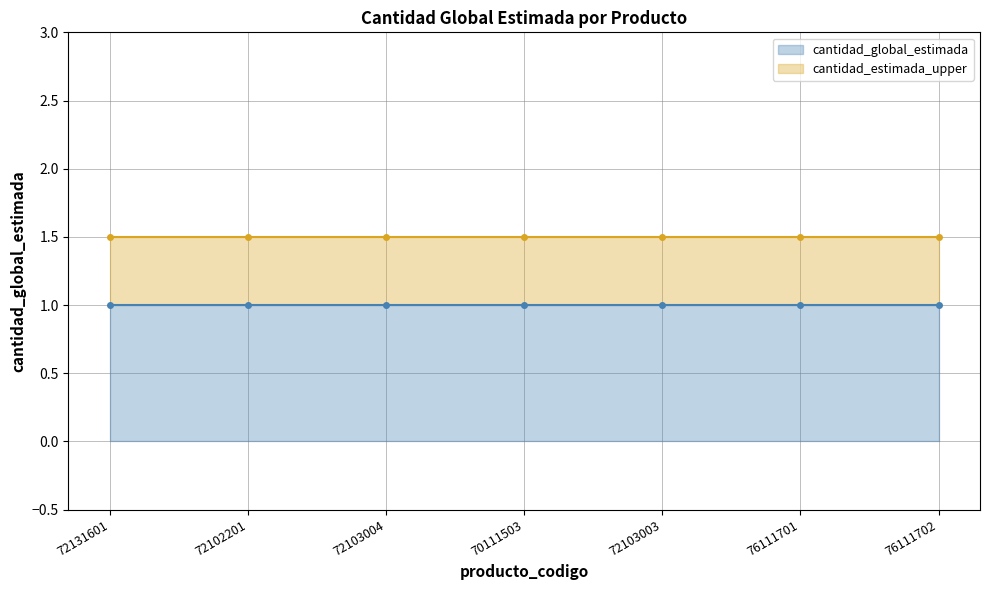

What is the label of the 7th point from the left?

76111702